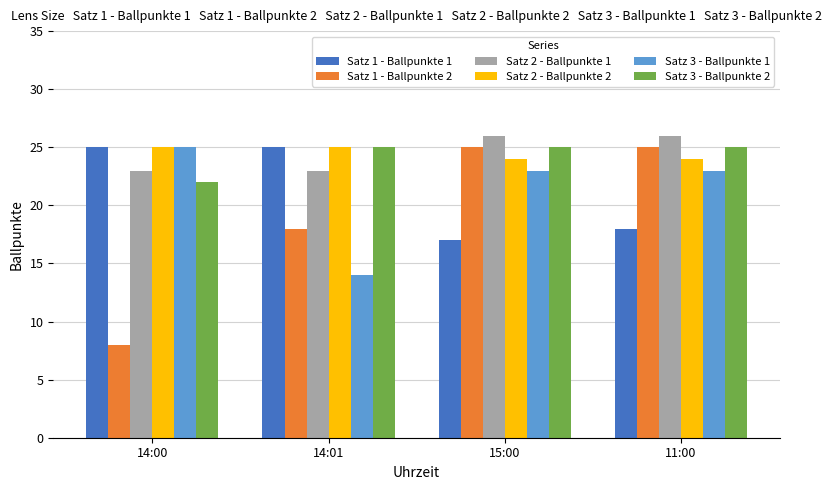

True or false: Satz 1 - Ballpunkte 1 has a value of 44 at 14:00.

False